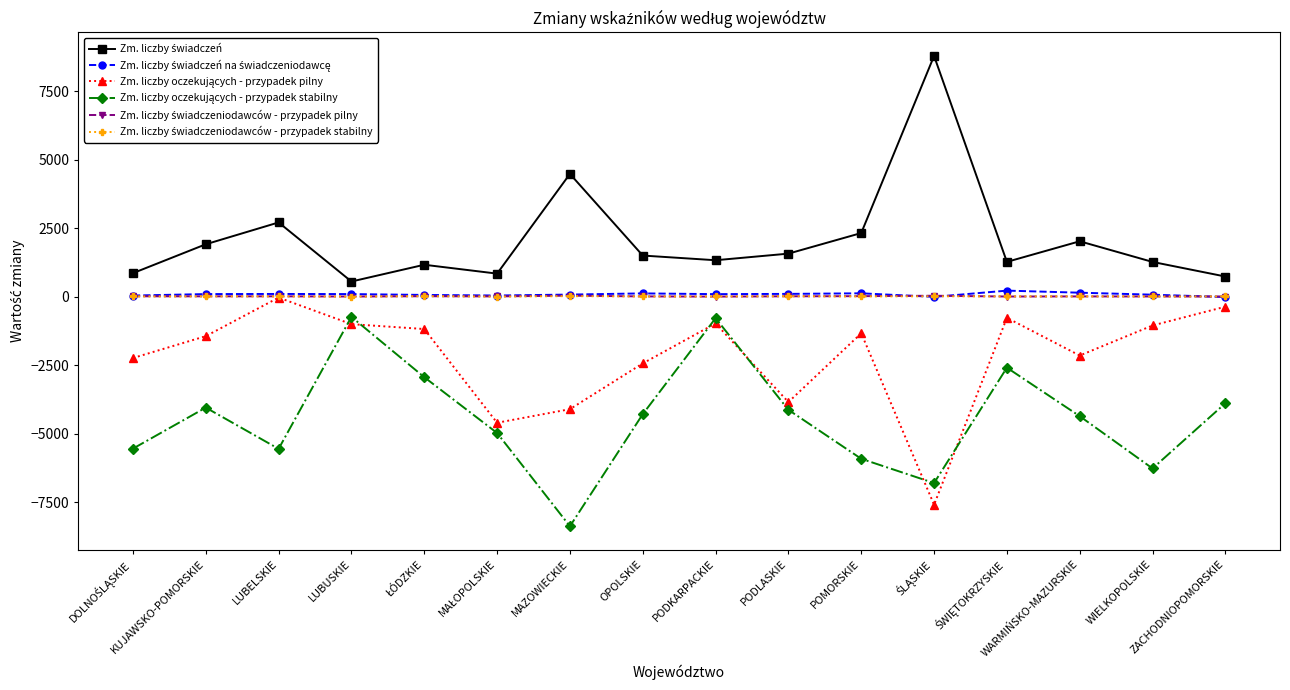

What is the maximum value shown in the chart?

8788.0